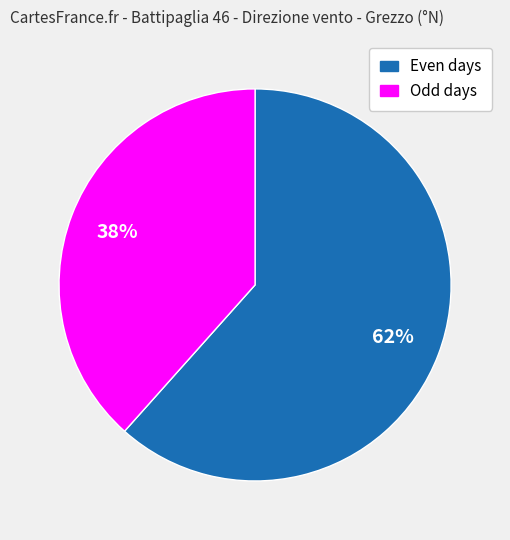

To the nearest percent, what is the average slice percentage?

50%